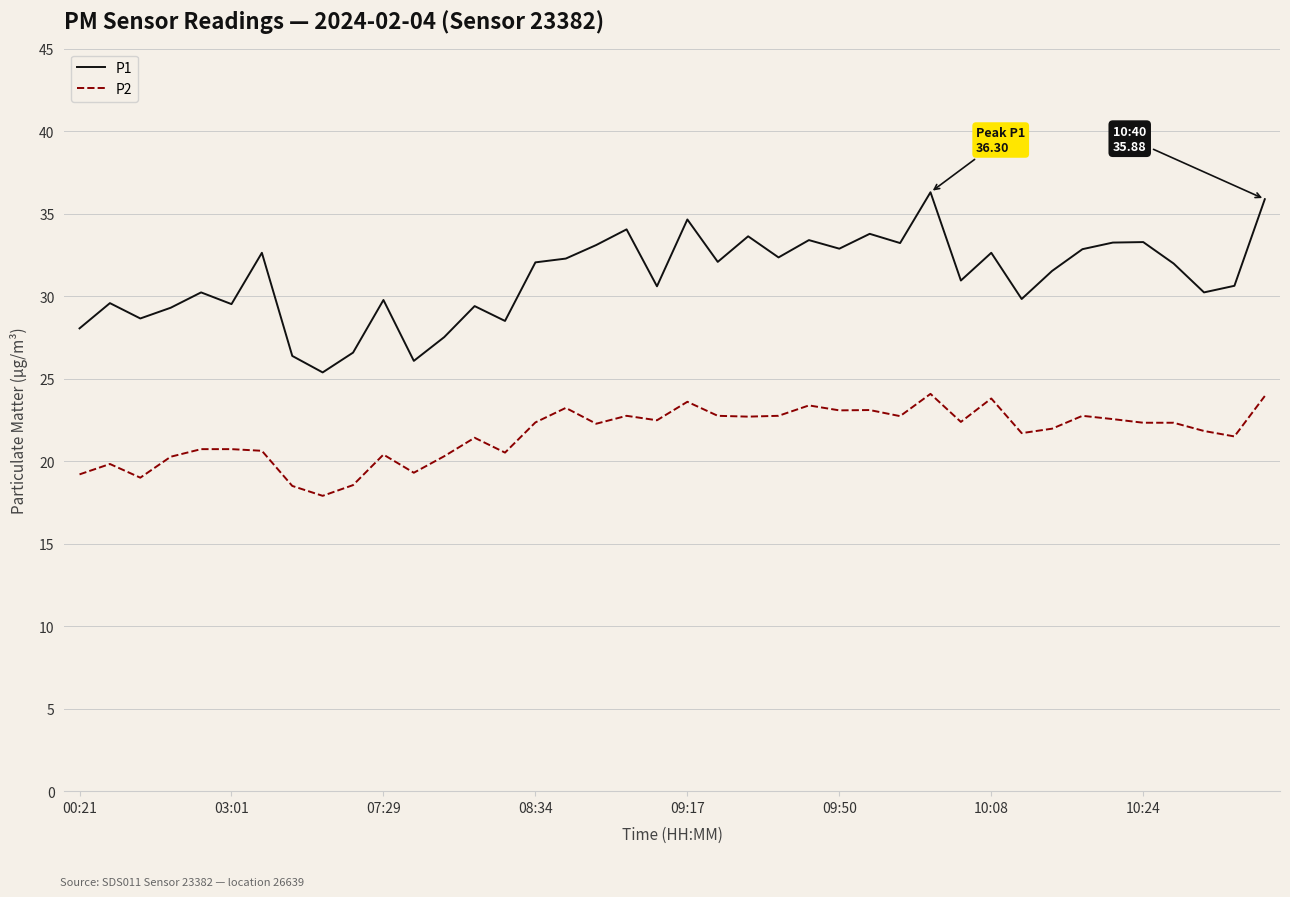

Which series has the widest spread of values?

P1